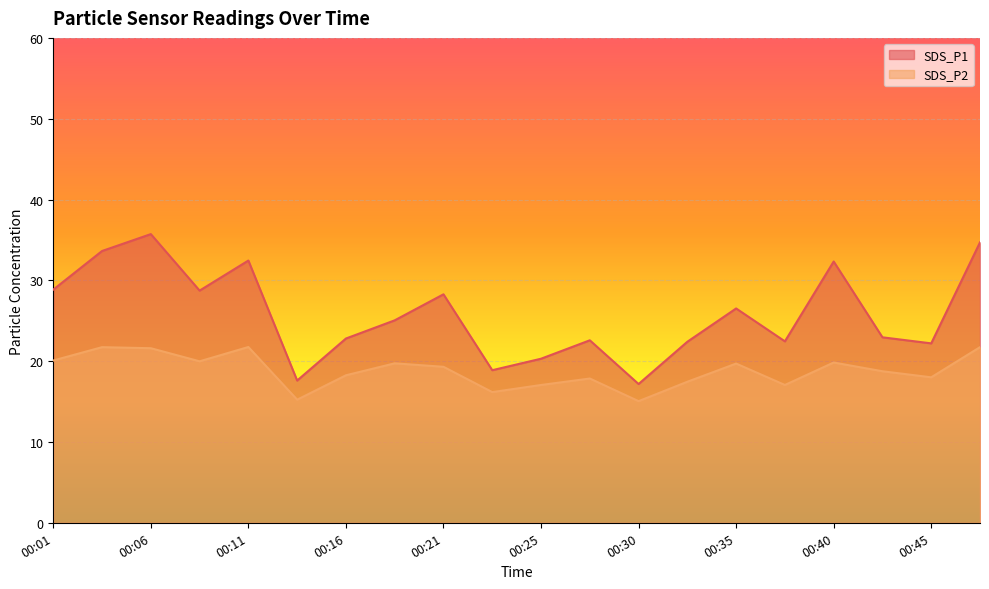

What value does the SDS_P1 series have at 00:13?

17.6